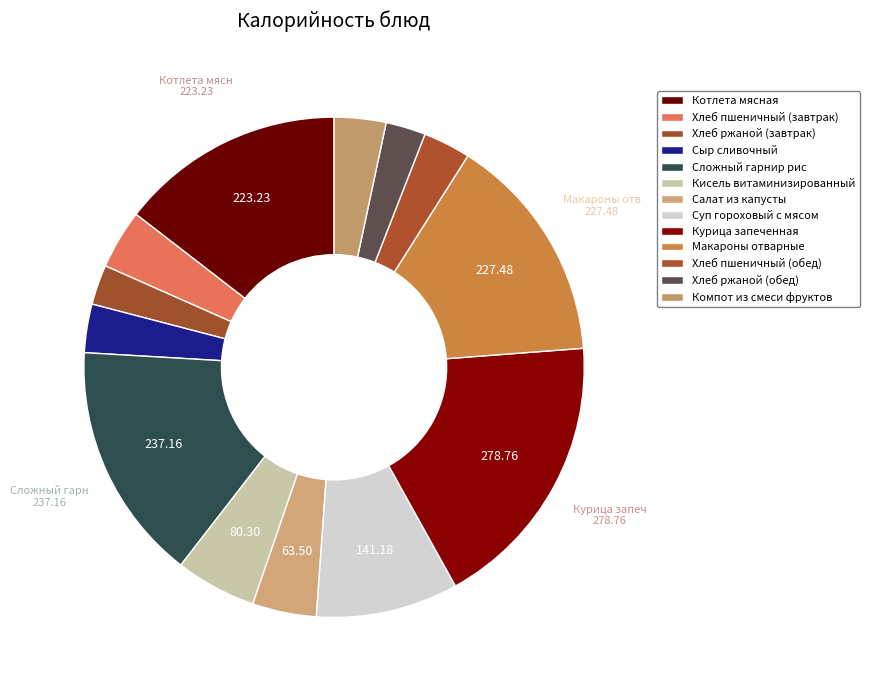

How many segments does this pie chart have?

13